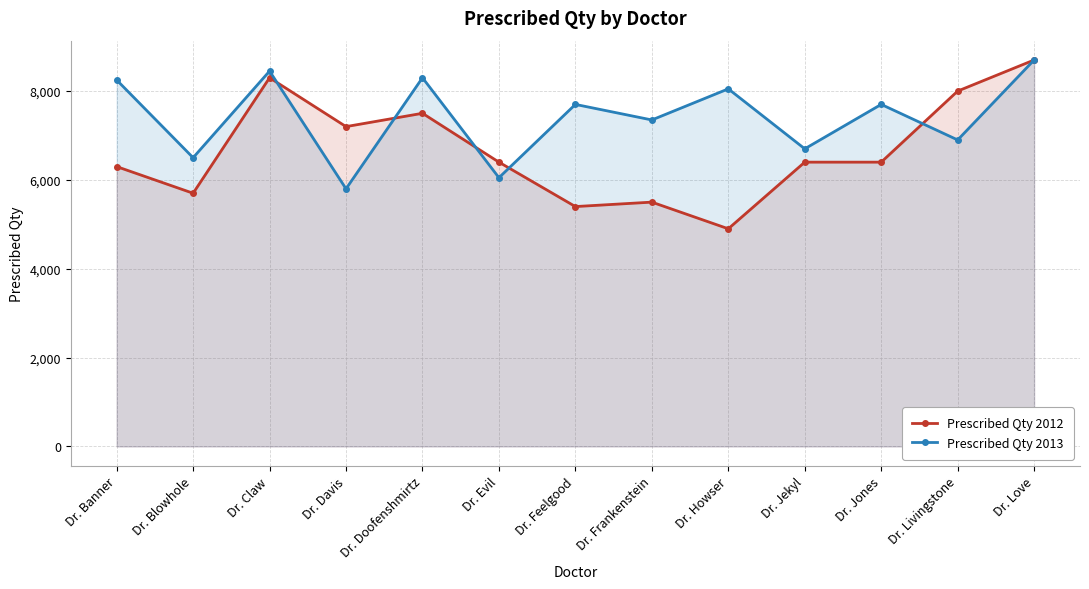

Does the chart display data point markers on the line(s)?

Yes